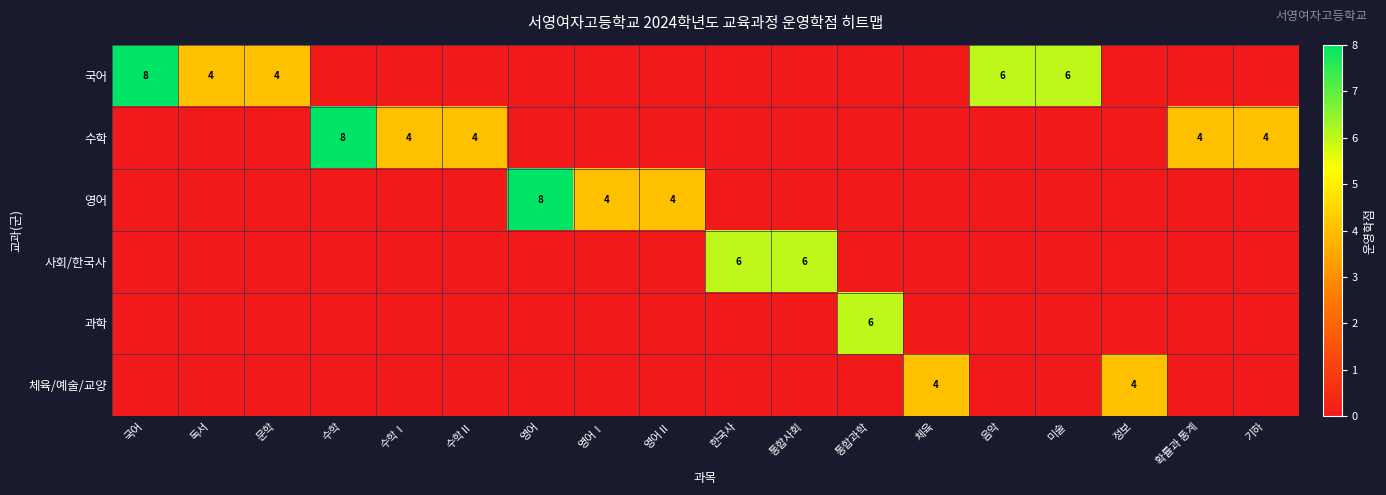

What is the highest value of the 사회/한국사 series?

6